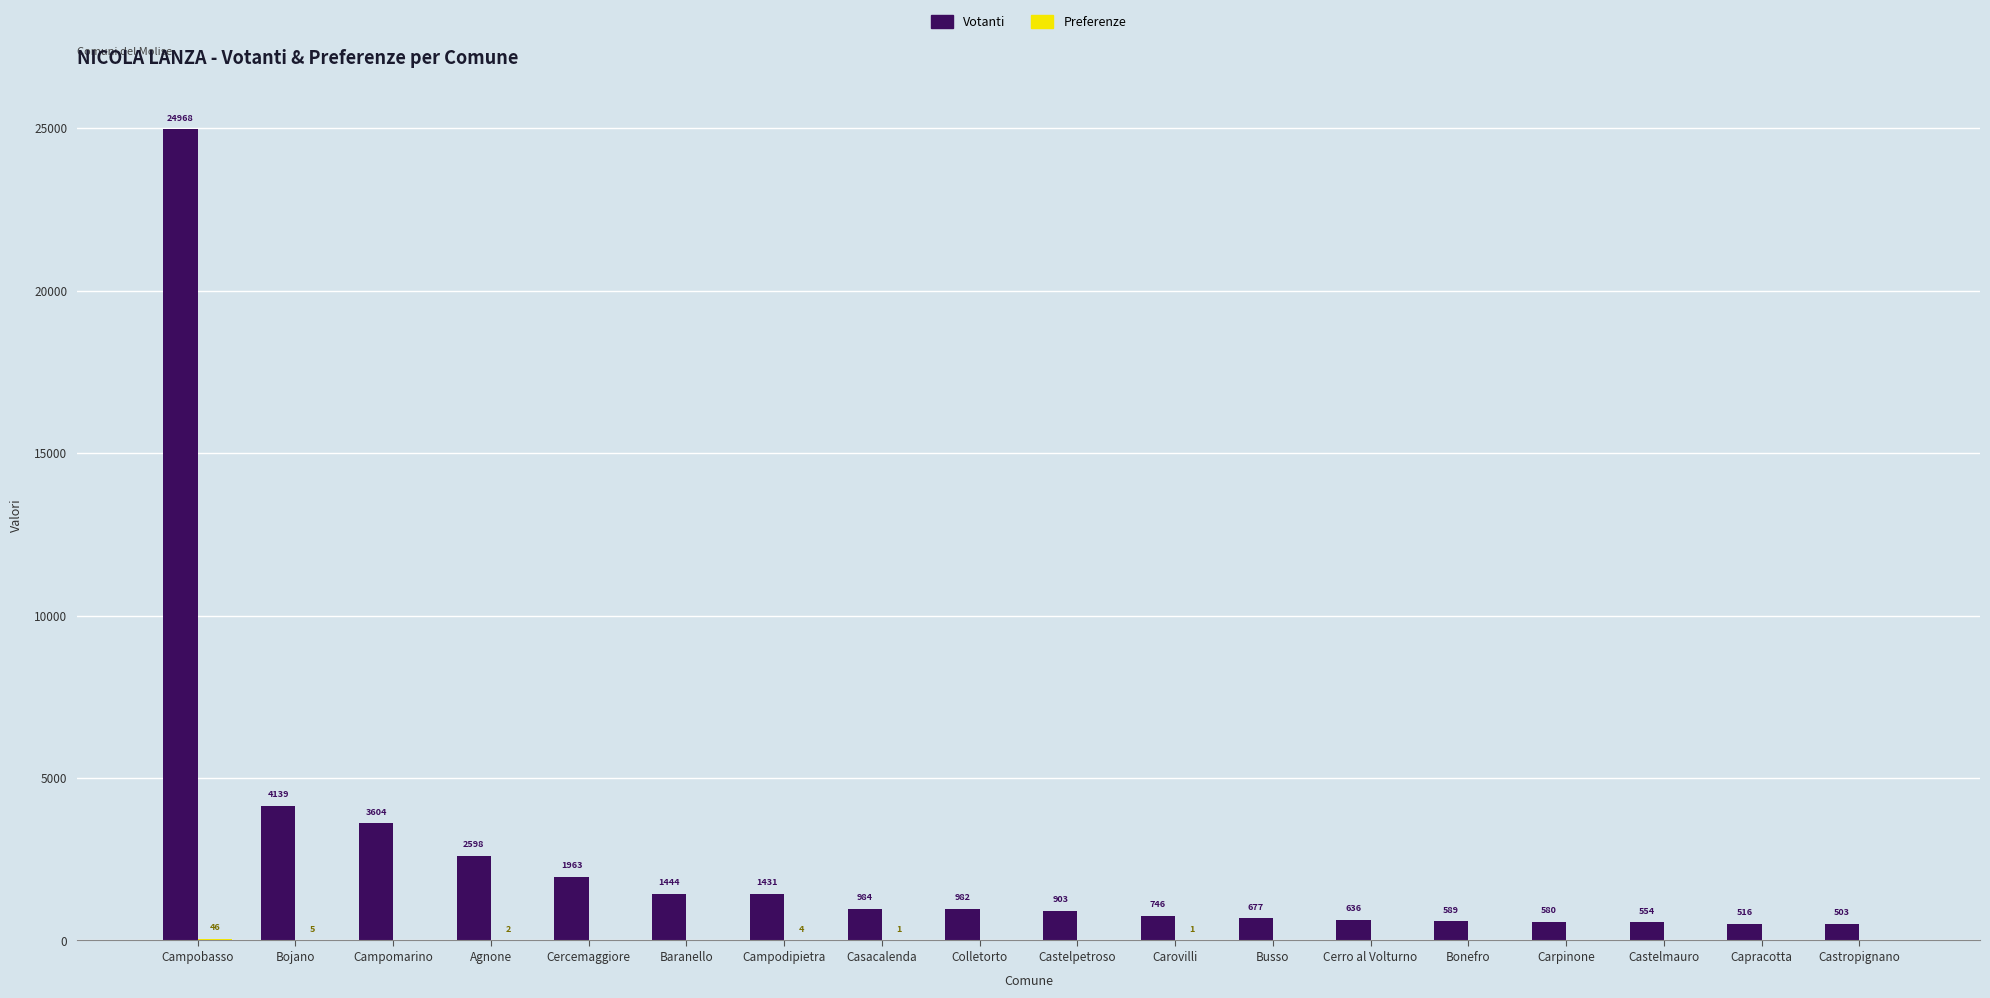

What is the sum of the Votanti values at Cercemaggiore and Colletorto?

2945